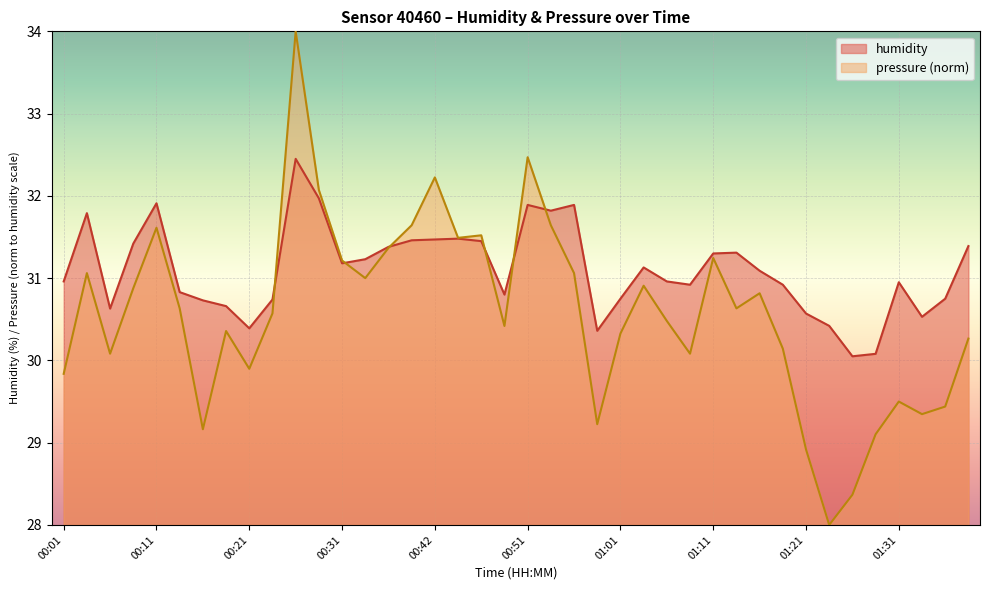

What is the difference between the highest and lowest values at 00:13?

0.2